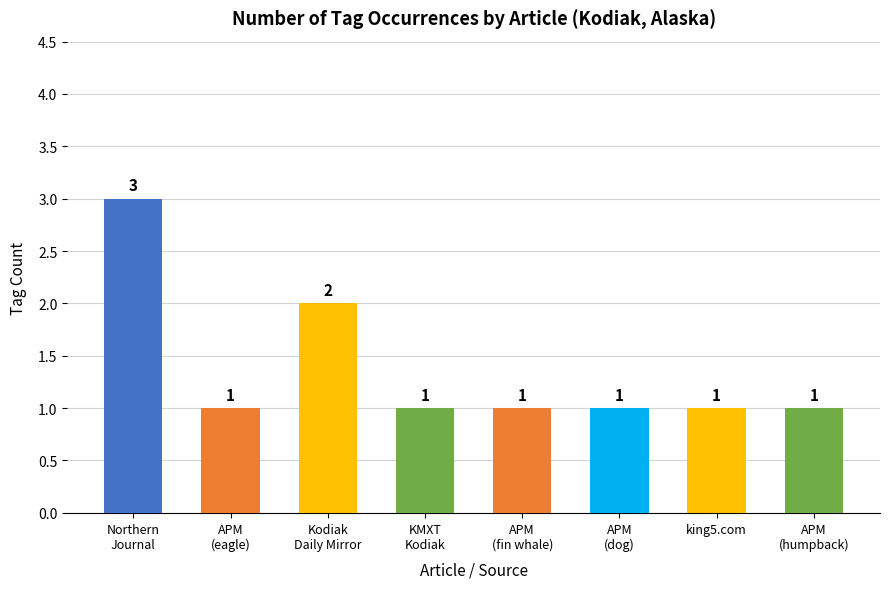

How many distinct data groups are displayed?

1